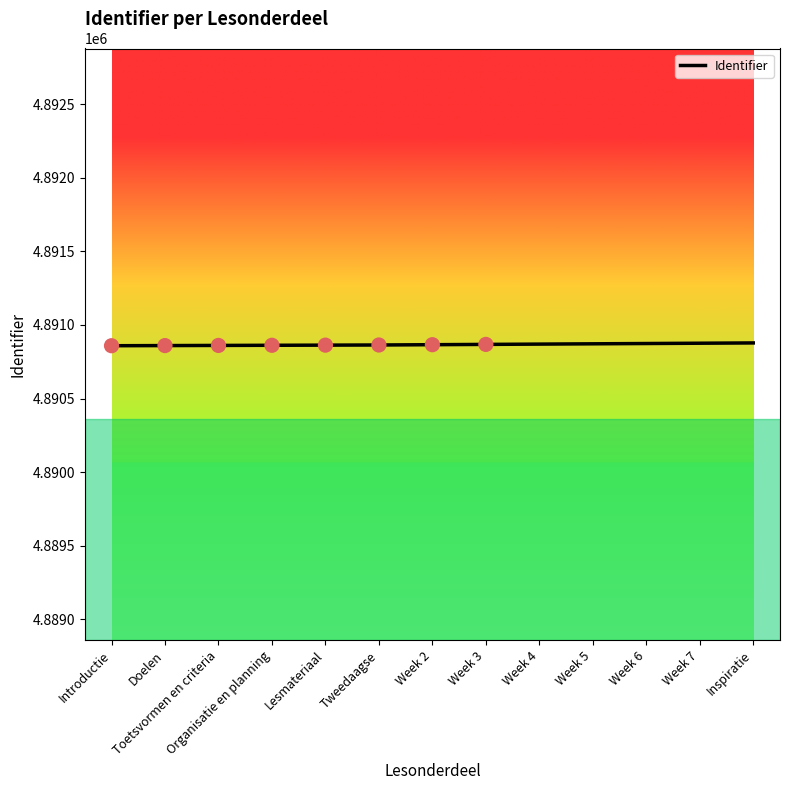

Approximately how many times larger is the value at Doelen compared to Week 5?

1.0